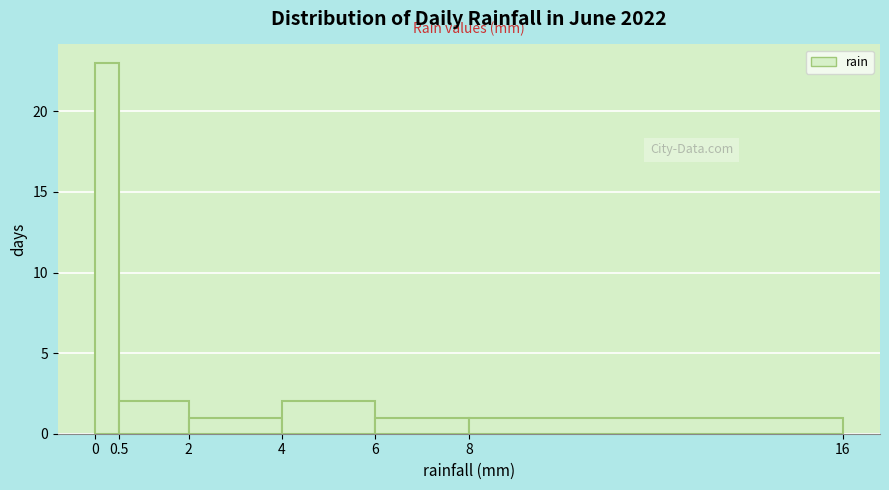

Over which range of the x-axis is the bar tallest?

0 to 0.5